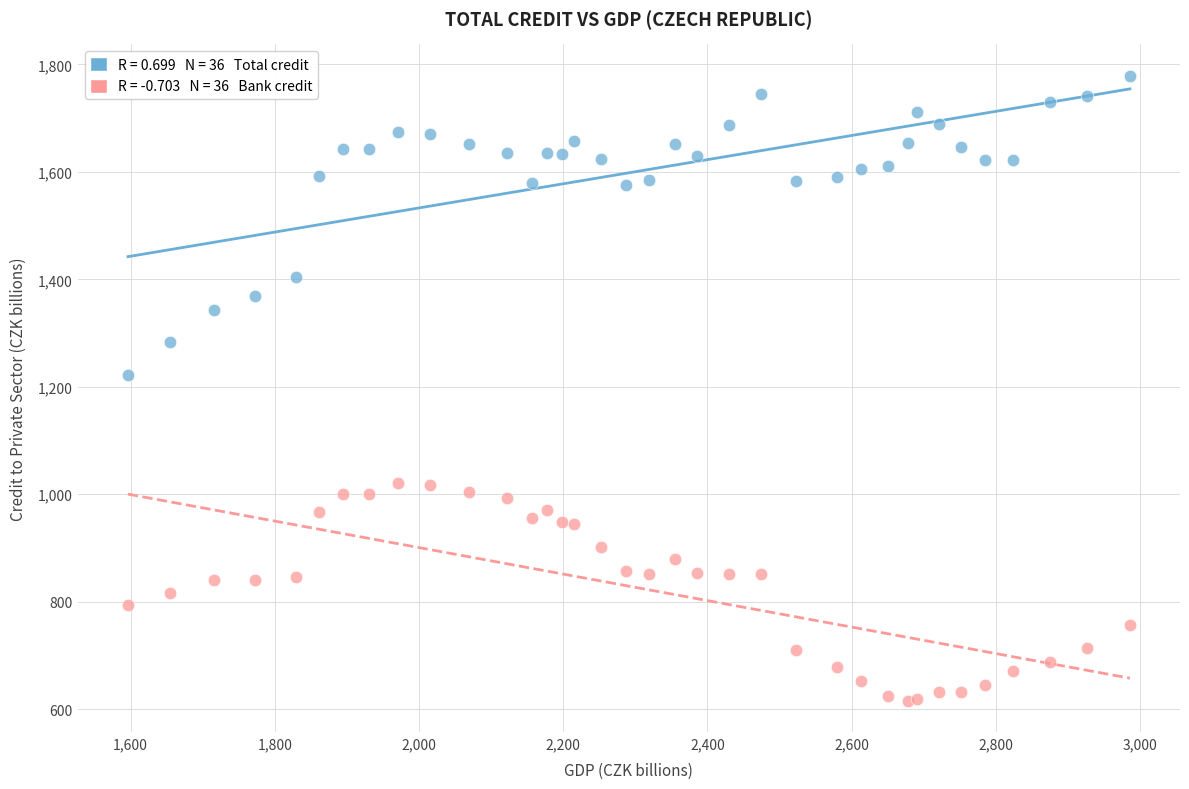

Across all series, what Y value is closest to 1197?

1222.8